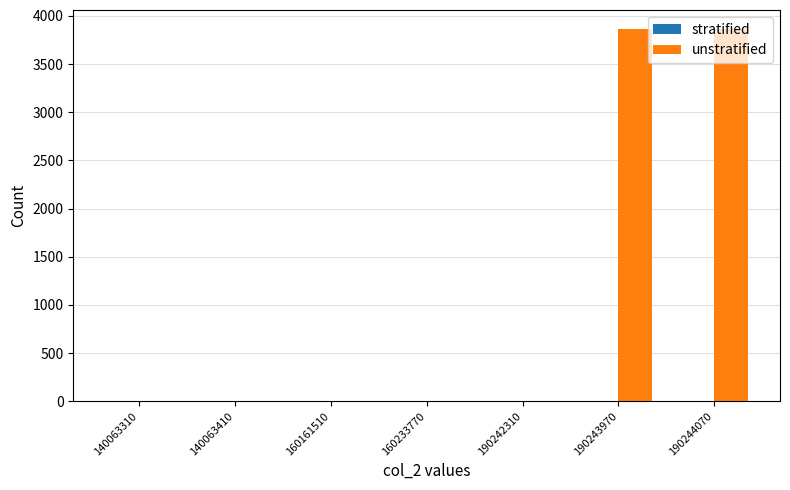

What is the greatest value displayed?

3867